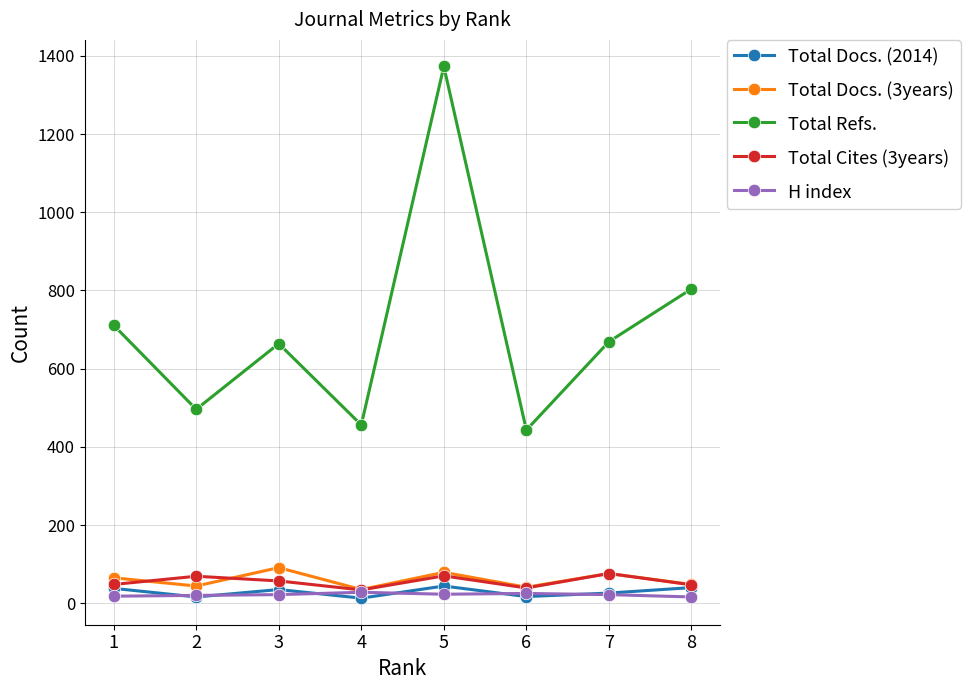

At which category is the sum across all series the highest?

5